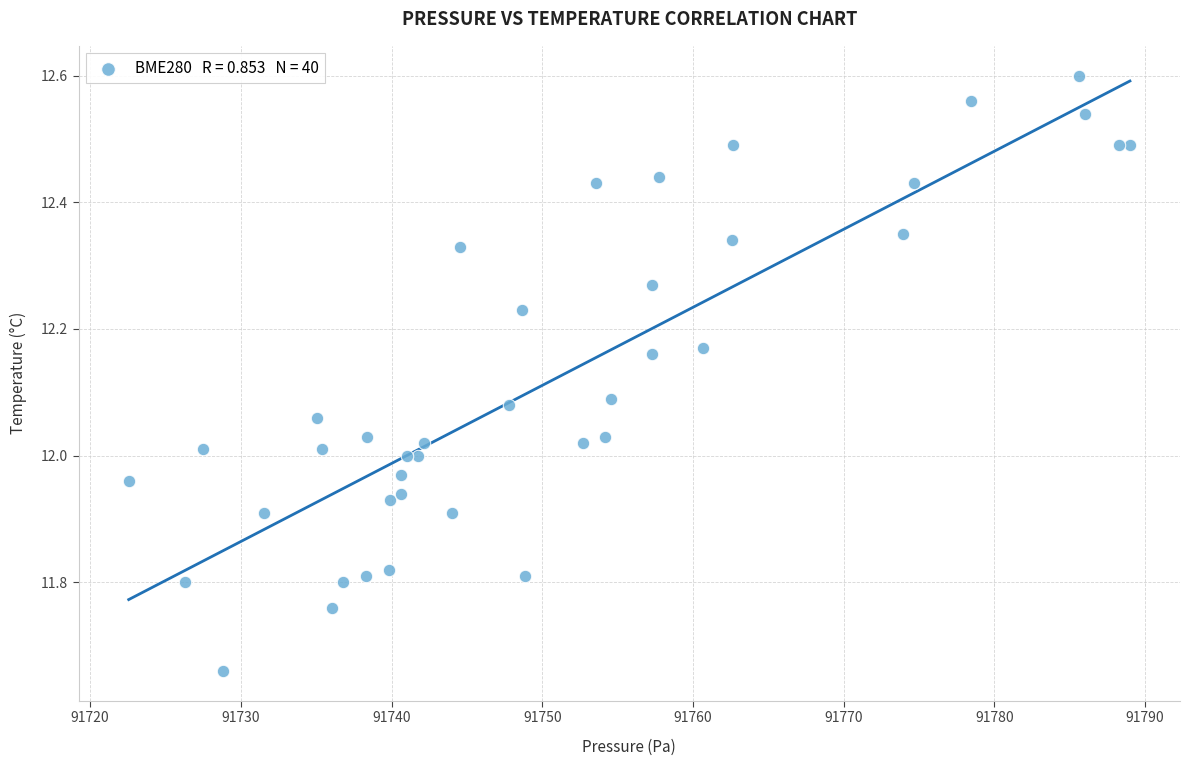

What is the range of Y values (max minus min)?

0.9